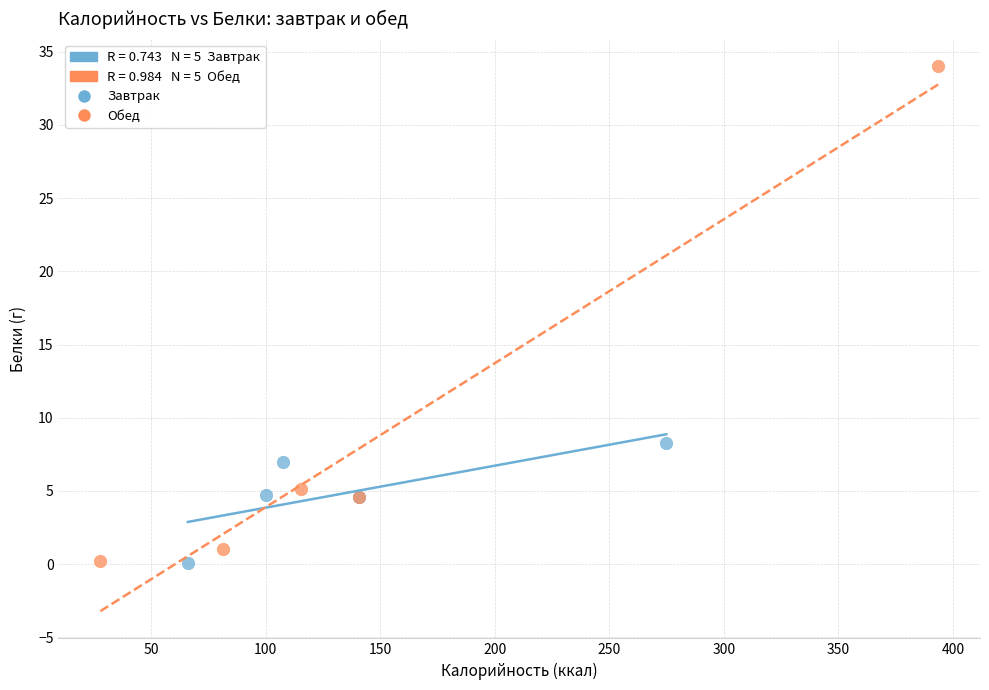

Which series contains the highest Y value?

Обед